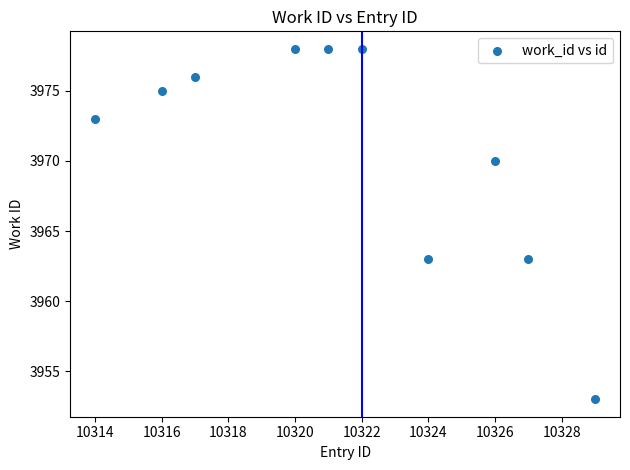

What is the range of Y values (max minus min)?

25